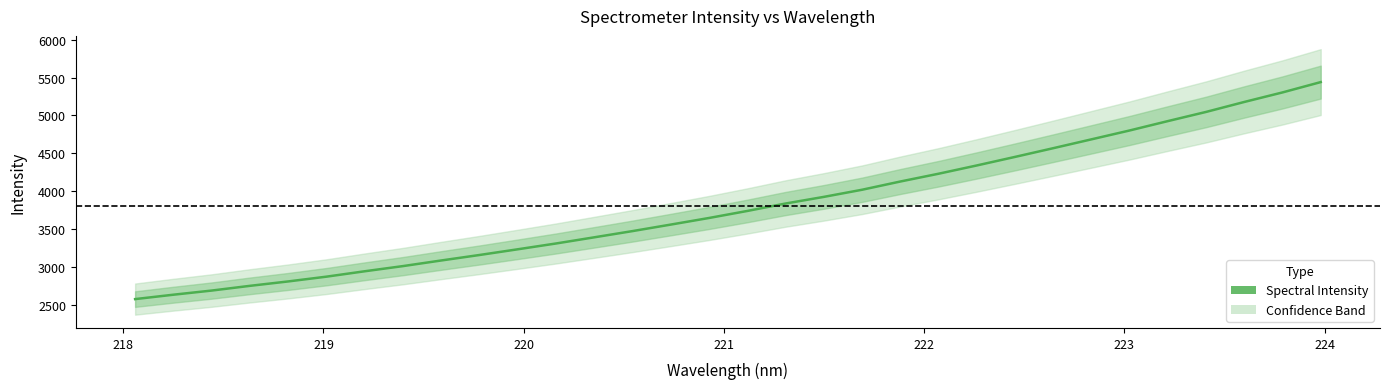

Reading right to left, list all the values displayed in this chart.

5439.4	5302.9	5177.0	5045.4	4924.1	4800.3	4683.0	4566.1	4450.9	4337.9	4228.6	4125.8	4017.0	3922.7	3835.1	3736.9	3644.1	3556.8	3470.8	3388.6	3307.0	3230.3	3154.9	3082.4	3008.1	2939.7	2868.5	2805.2	2747.0	2684.6	2629.8	2571.7